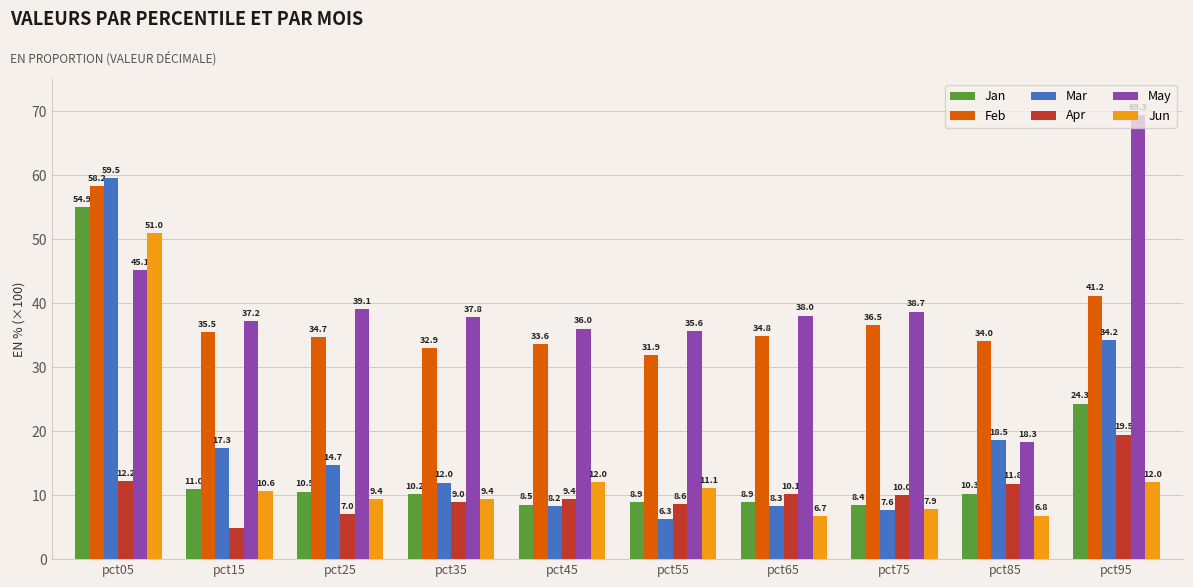

What are all the series names shown in the legend?

Jan, Feb, Mar, Apr, May, Jun